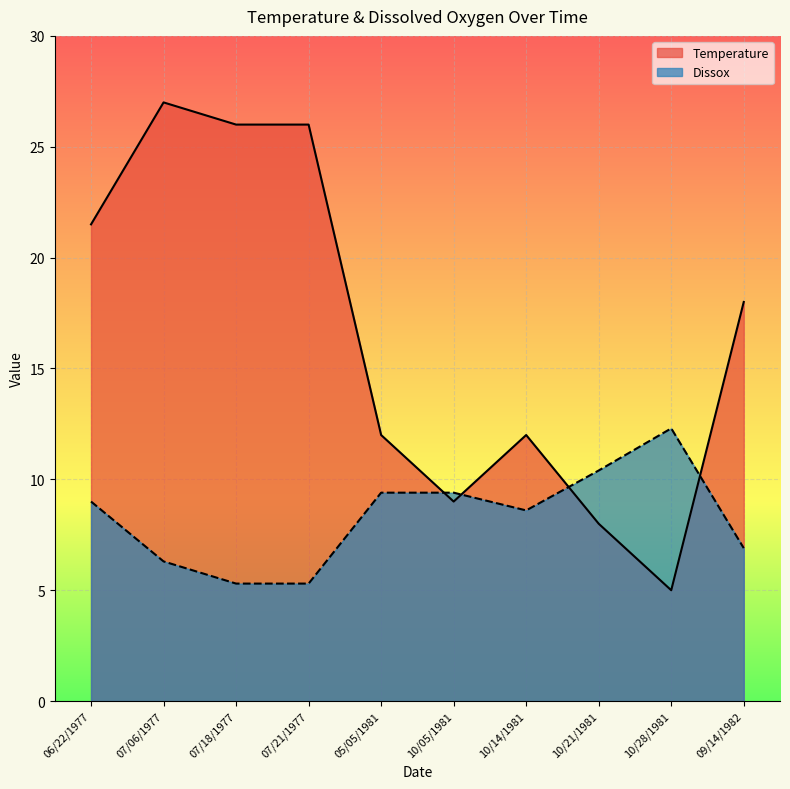

Rank the categories by Dissox value from highest to lowest.

10/28/1981, 10/21/1981, 05/05/1981, 10/05/1981, 06/22/1977, 10/14/1981, 09/14/1982, 07/06/1977, 07/18/1977, 07/21/1977